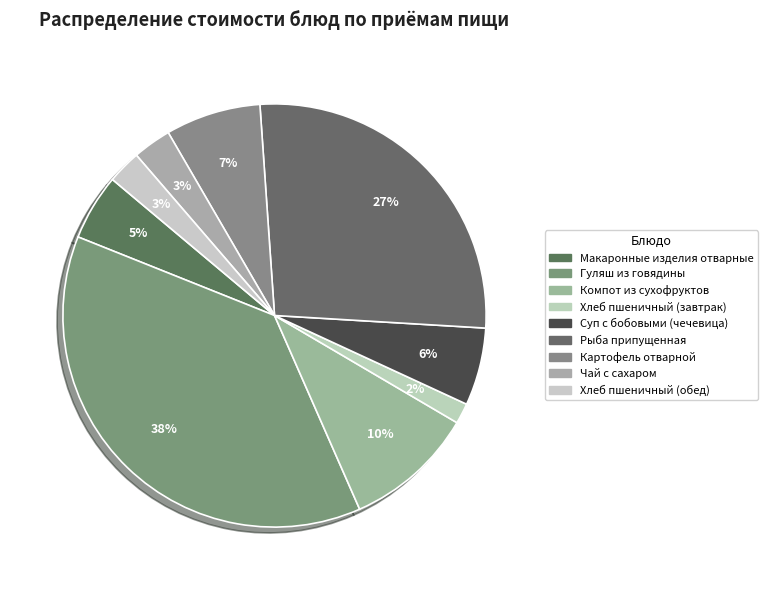

What percentage is the Рыба припущенная slice, to the nearest percent?

27%